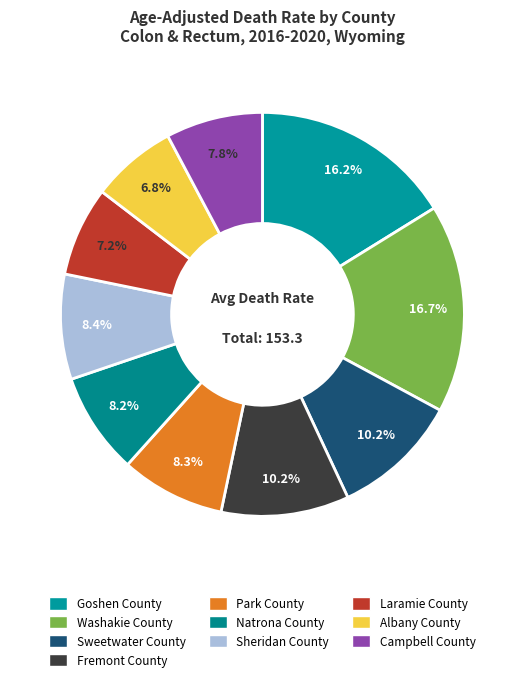

How many segments does this pie chart have?

10